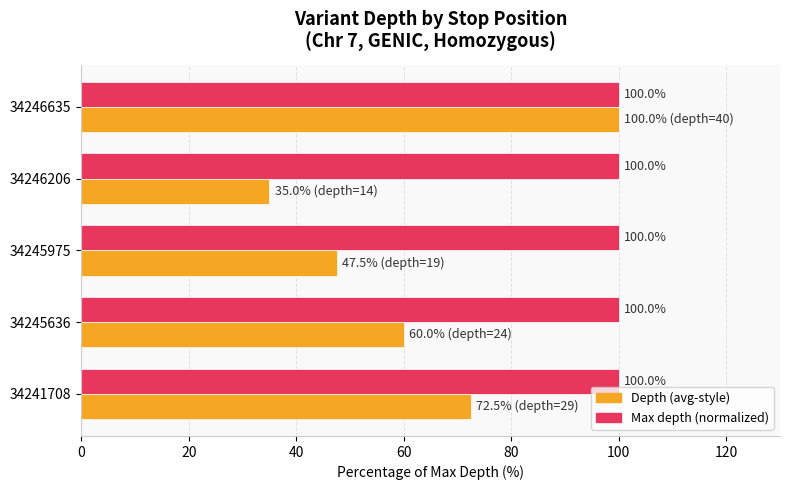

What is the difference between the second highest and second lowest values in the Depth (avg-style) series?

25.0